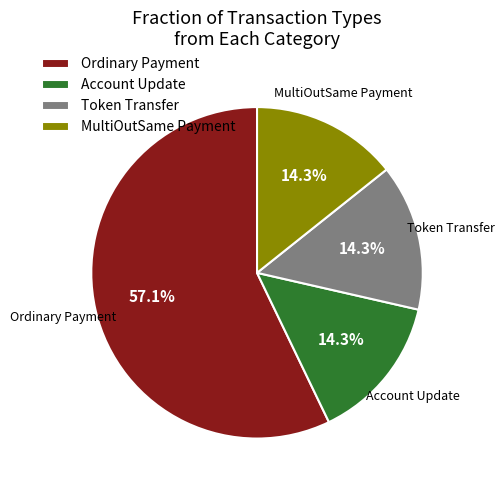

What is the largest slice in the pie chart?

Ordinary Payment